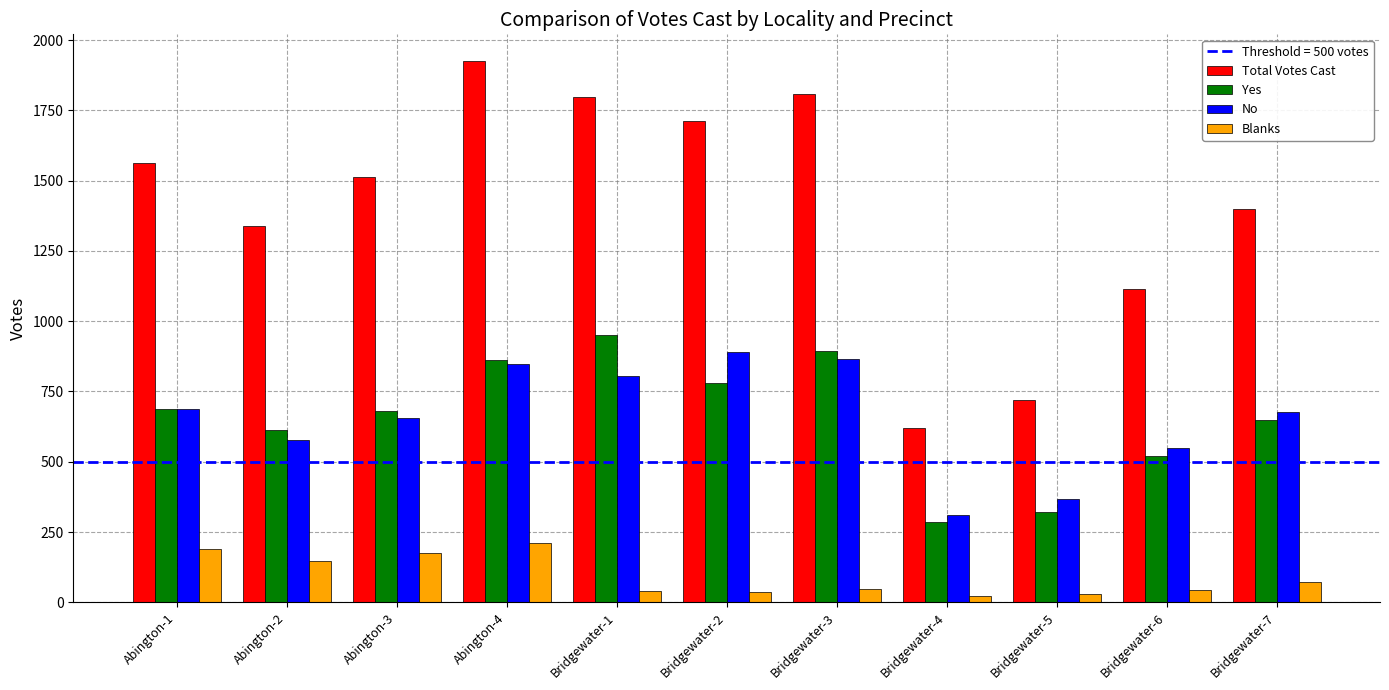

How many bars are there in each group?

4